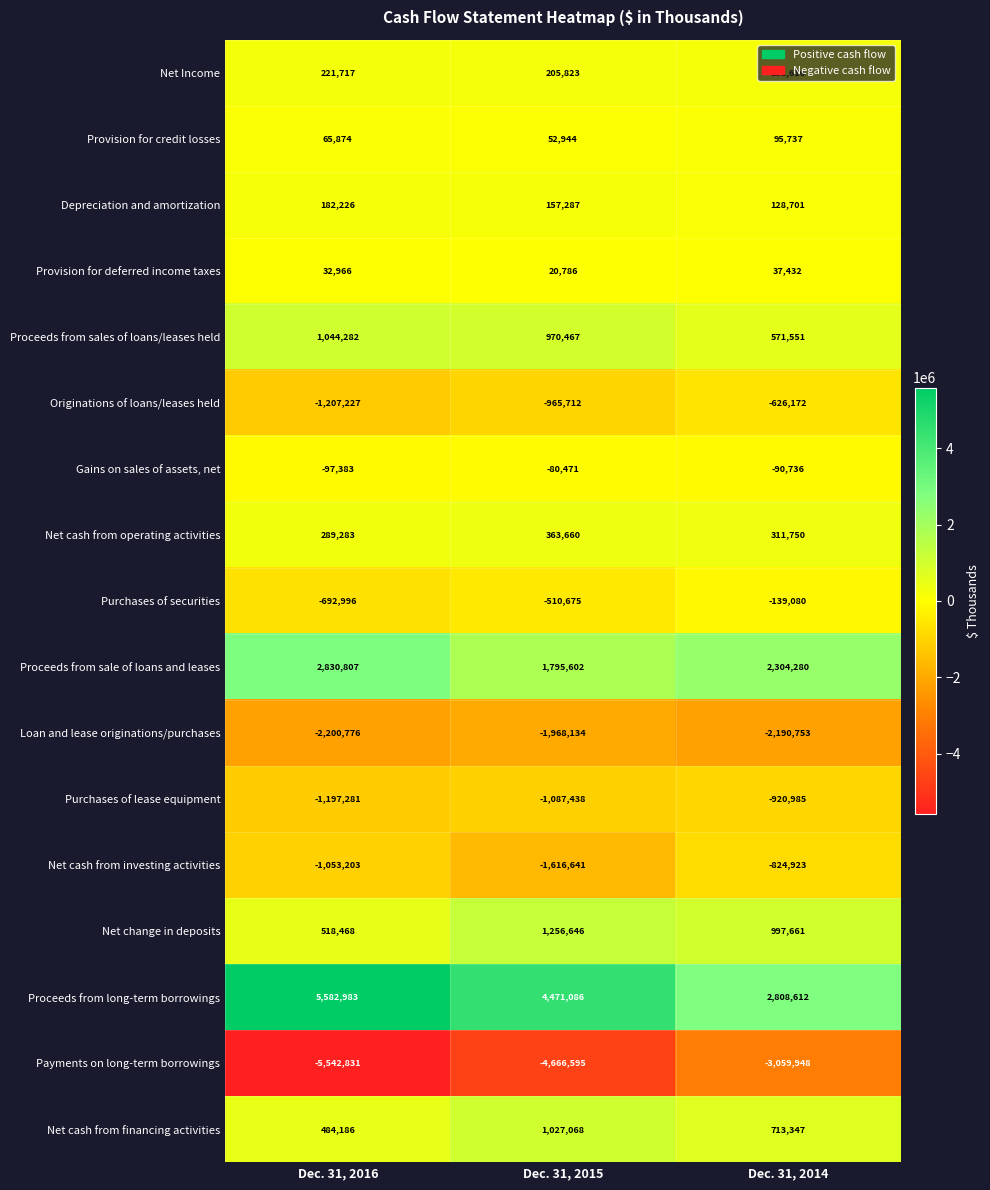

What is the total value across all series at Dec. 31, 2014?

298090